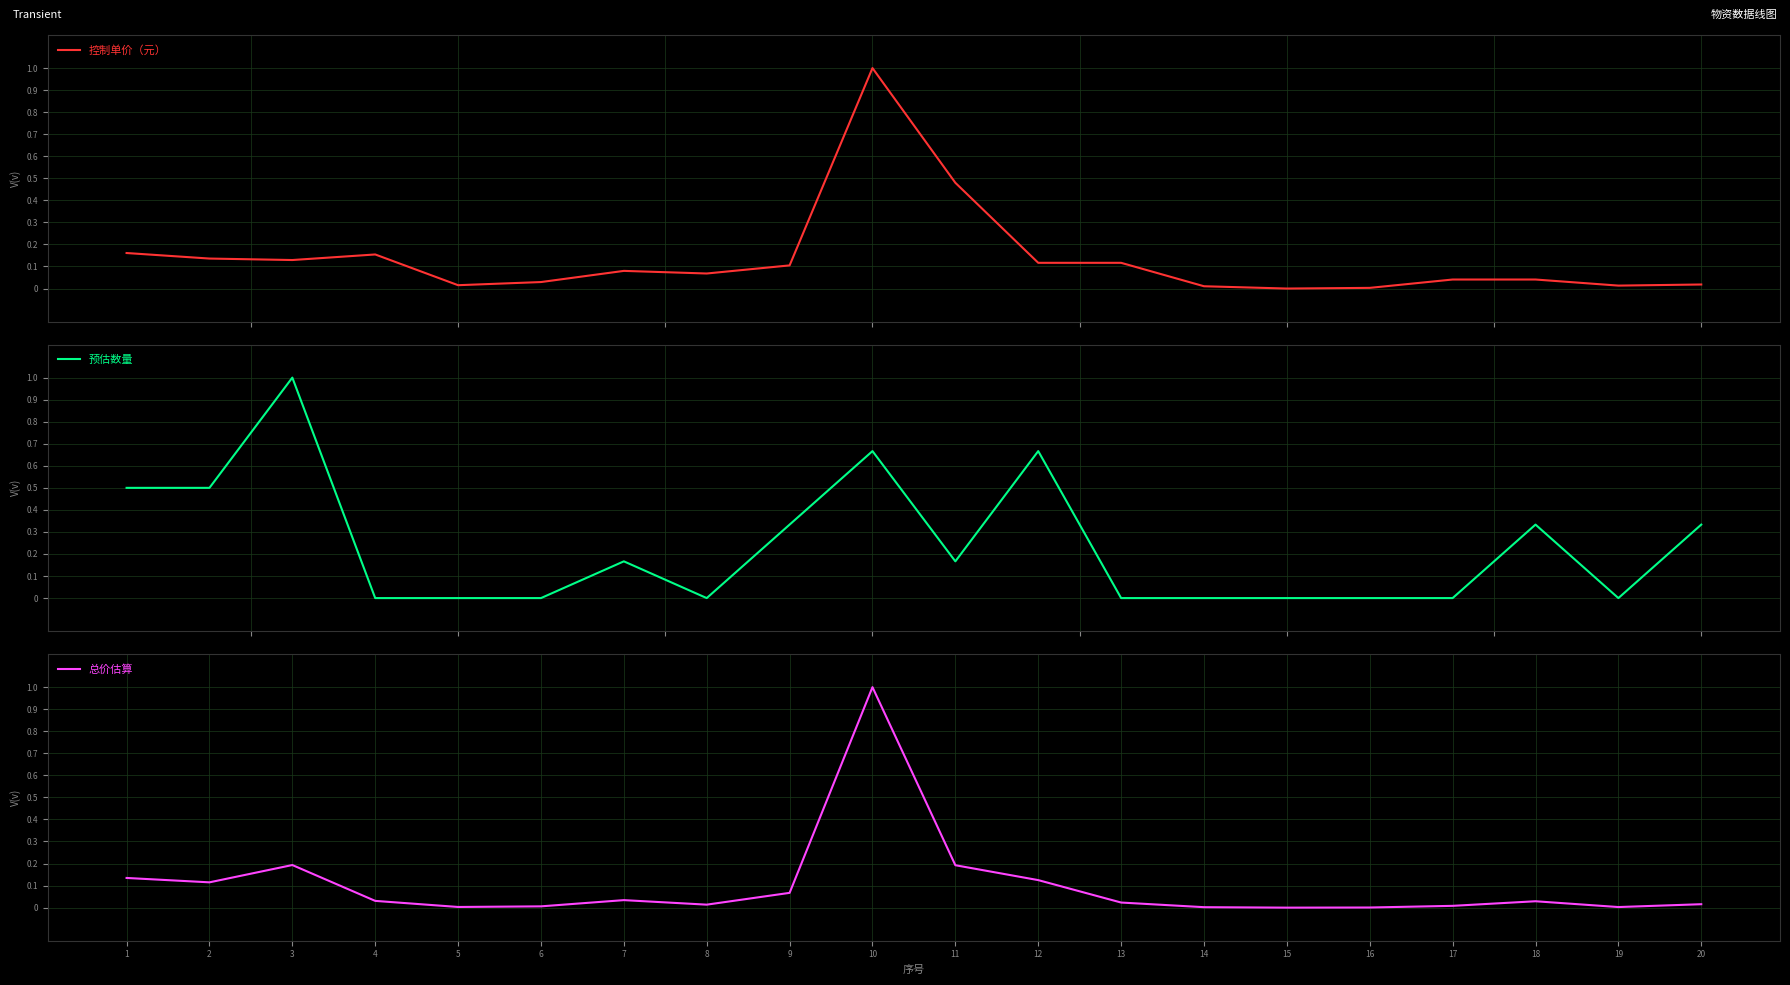

What is the total value across all series at 11?

0.8